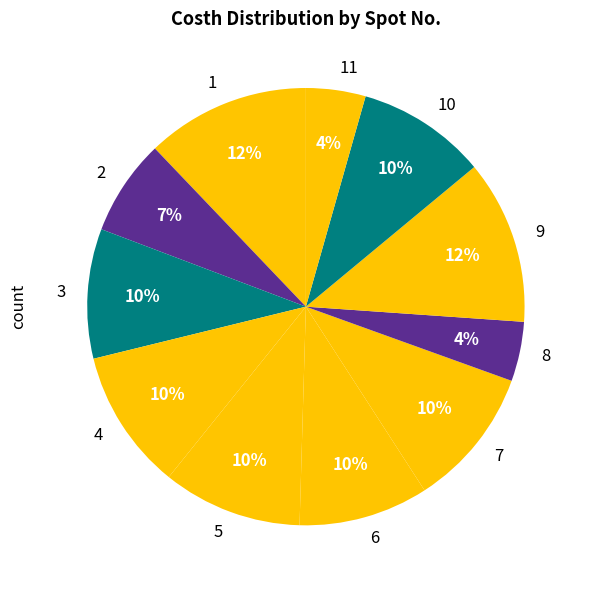

To the nearest percent, what percentage of the pie is 6?

10%